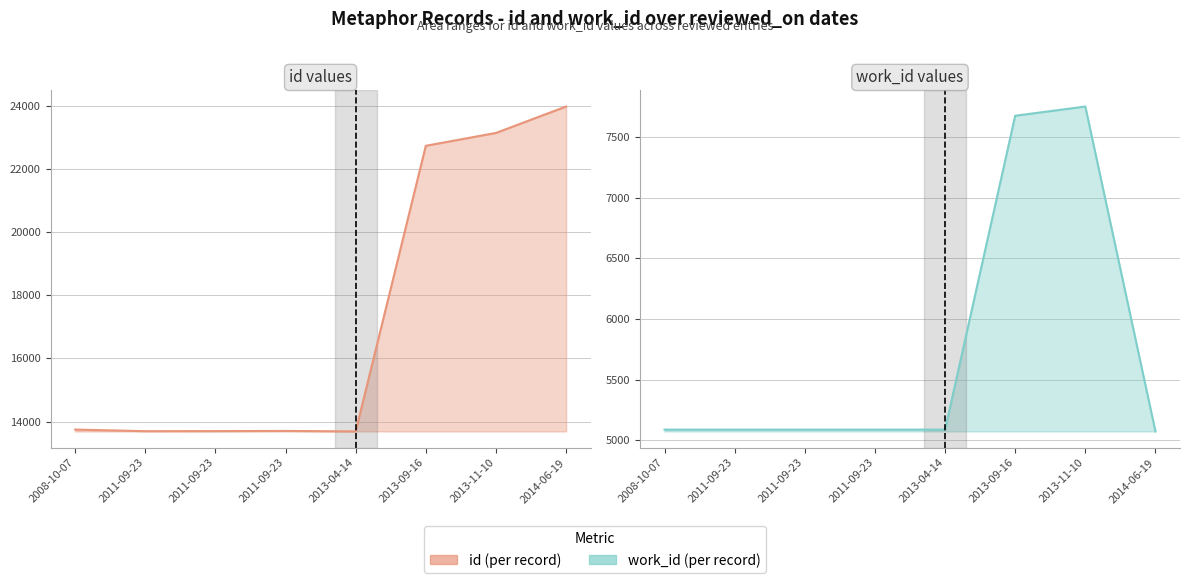

Reading right to left, transcribe all the data shown in this chart.

id: 2014-06-19=23982	2013-11-10=23145	2013-09-16=22738	2013-04-14=13687	2011-09-23=13703	2011-09-23=13697	2011-09-23=13695	2008-10-07=13746
work_id: 2014-06-19=5073	2013-11-10=7750	2013-09-16=7674	2013-04-14=5088	2011-09-23=5088	2011-09-23=5088	2011-09-23=5088	2008-10-07=5088